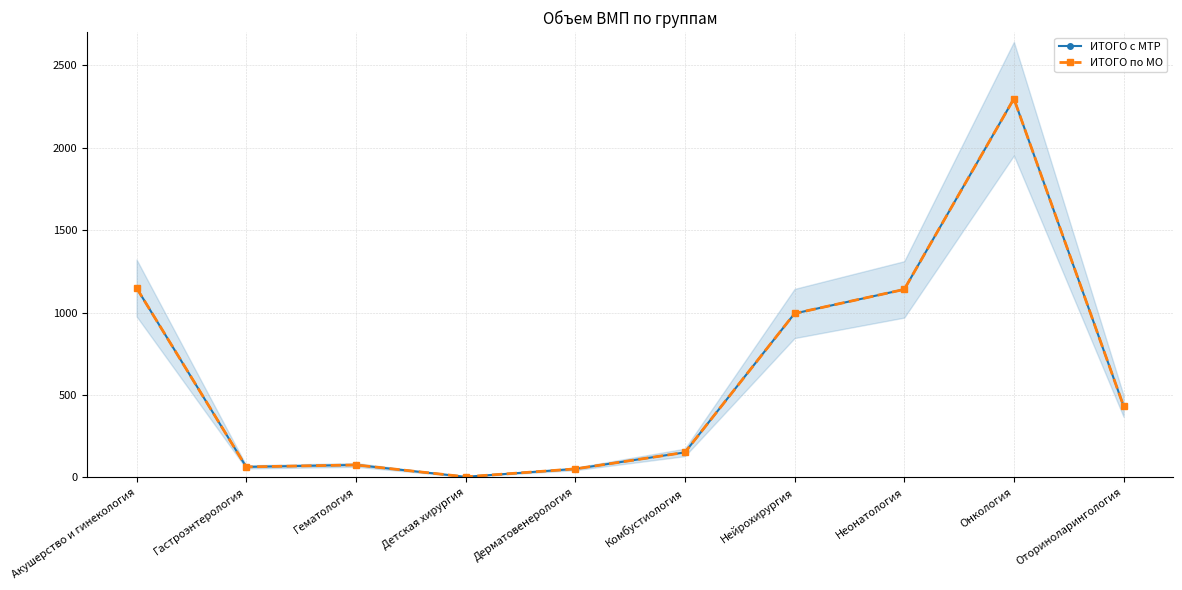

Is the value of ИТОГО с МТР at Онкология greater than the value of ИТОГО по МО at Нейрохирургия?

Yes